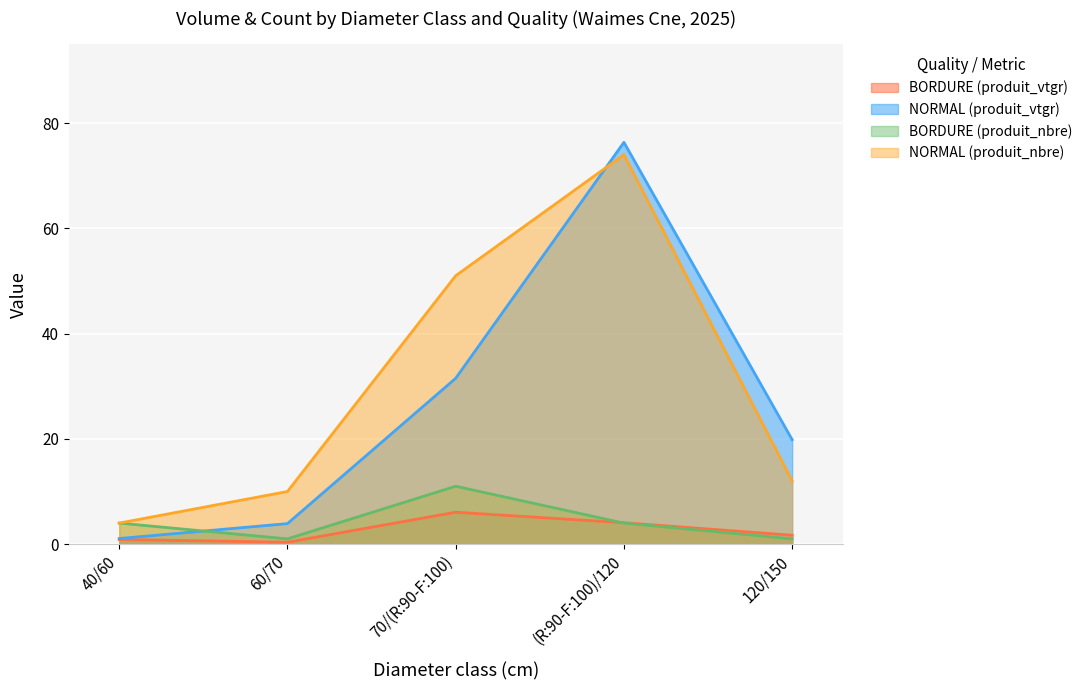

At which category is the sum across all series the highest?

(R:90-F:100)/120